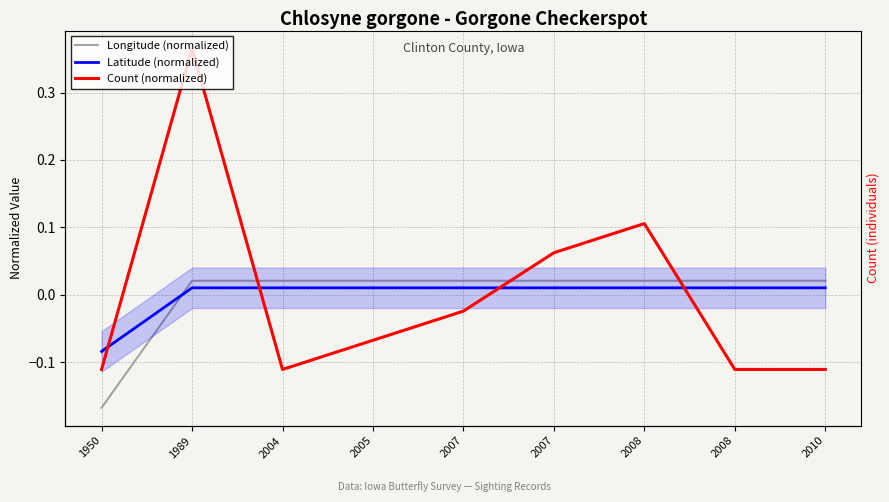

Rank the series at 2008 from lowest to highest value.

Latitude (normalized), Longitude (normalized), Count (normalized)